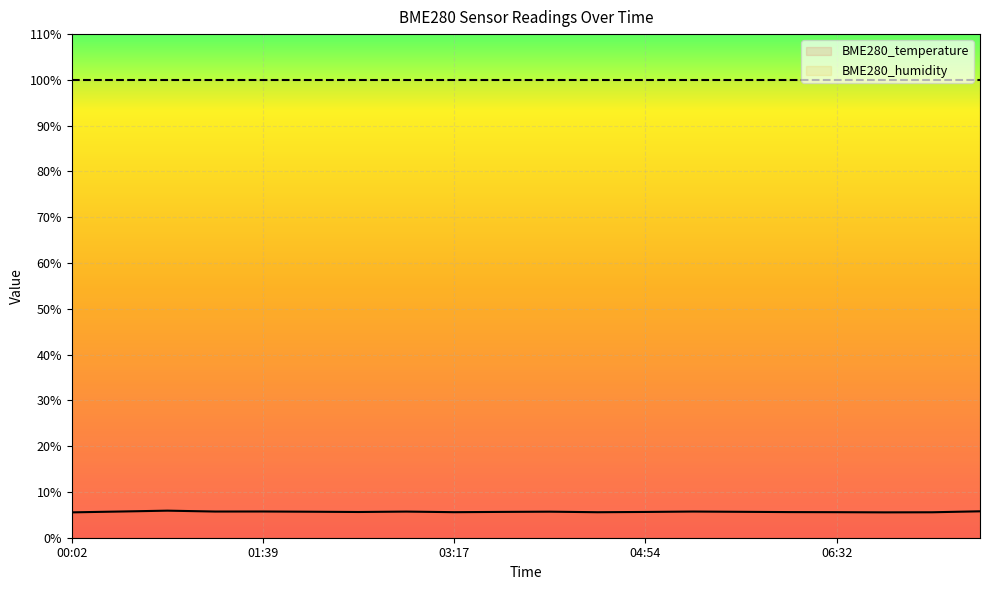

Is it true that the value at 04:05 is 5.7?

True